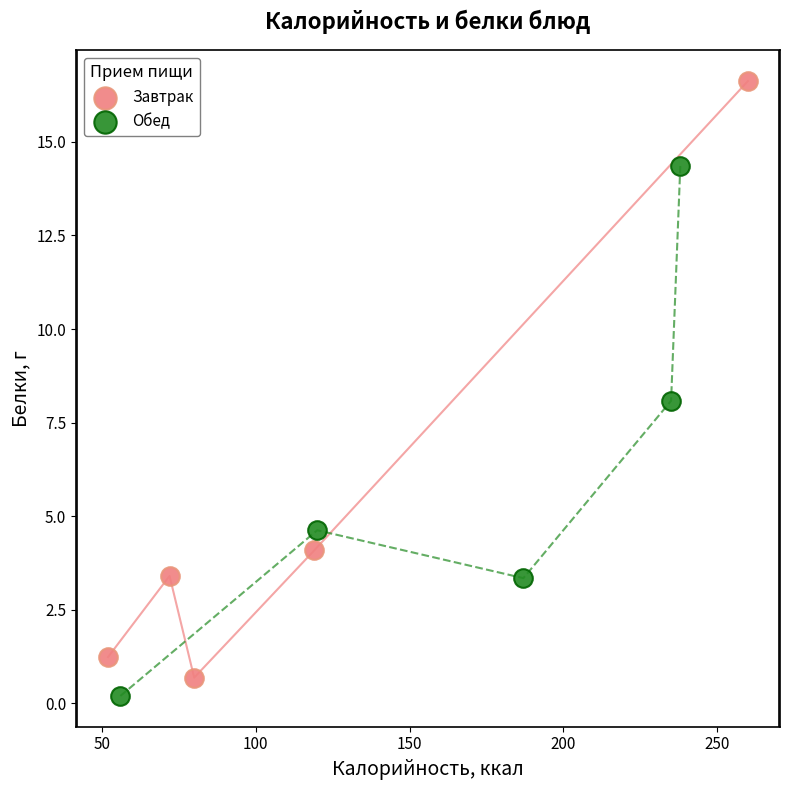

Which series reaches the maximum Y coordinate?

Завтрак